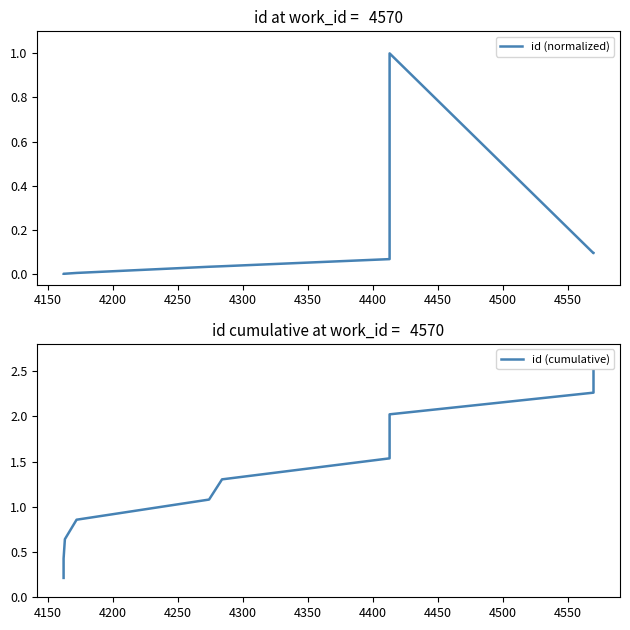

True or false: id (cumulative) has a value of 3.2 at 4500.

False